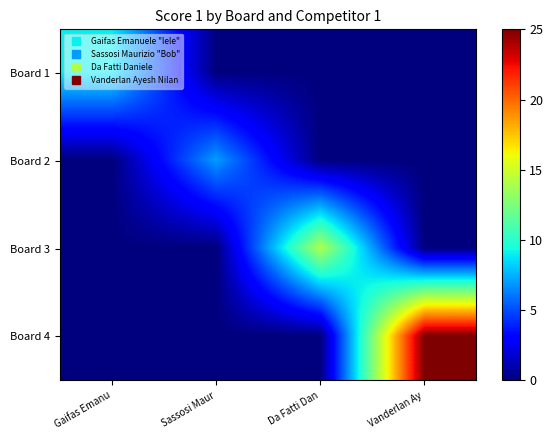

At Da Fatti Dan, list the series in order from largest to smallest.

Board 3, Board 1, Board 2, Board 4